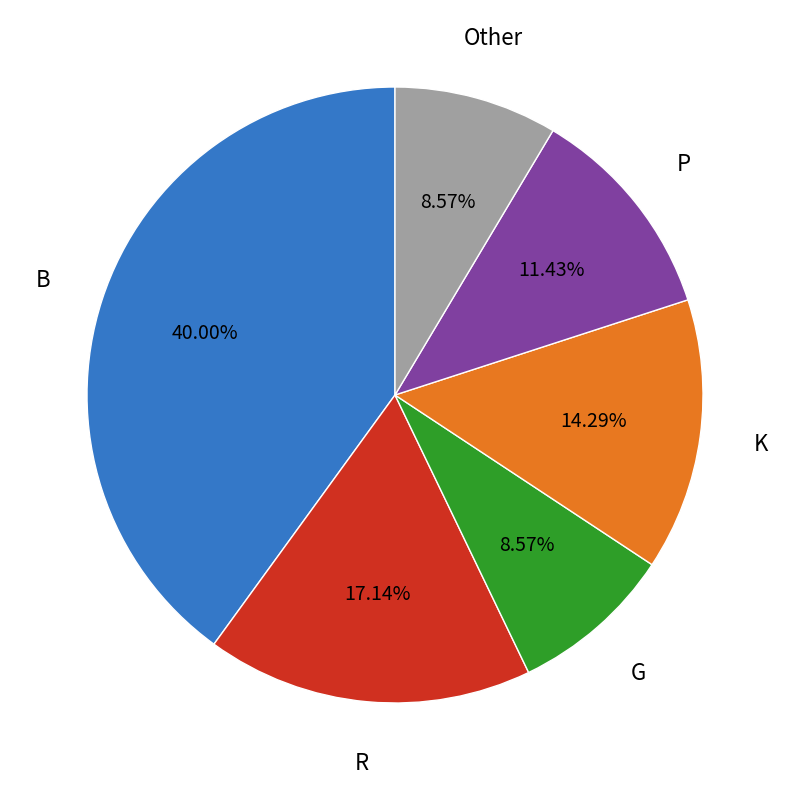

What is the largest slice in the pie chart?

B